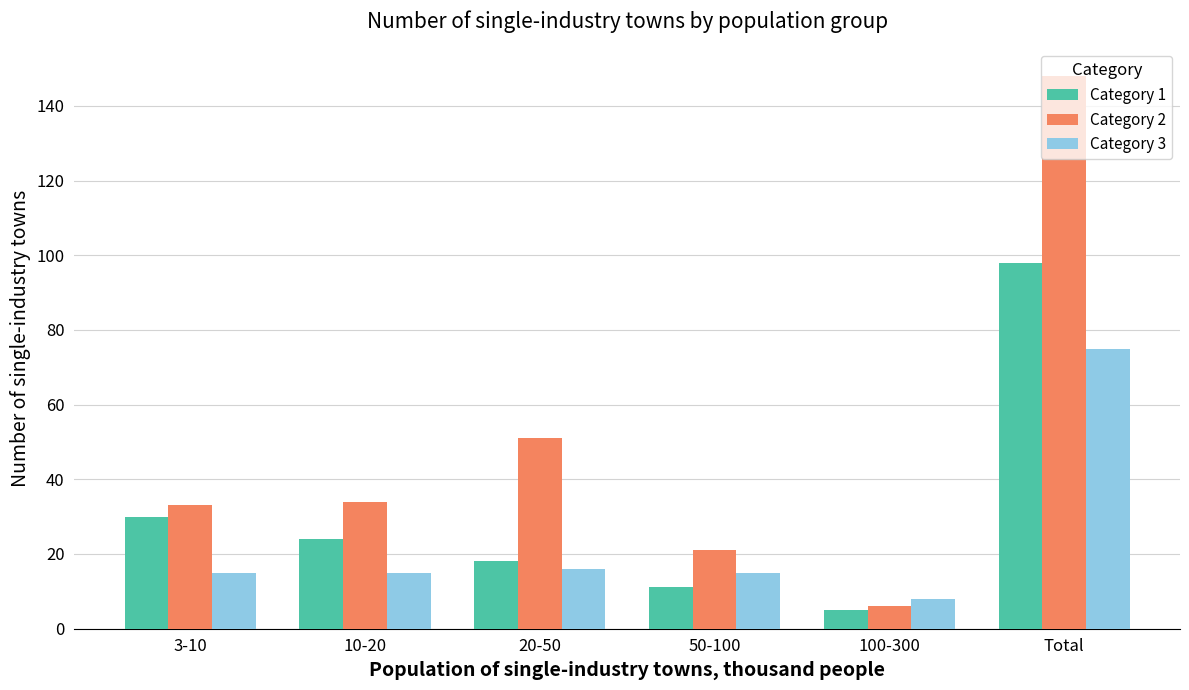

What is the greatest value displayed?

148